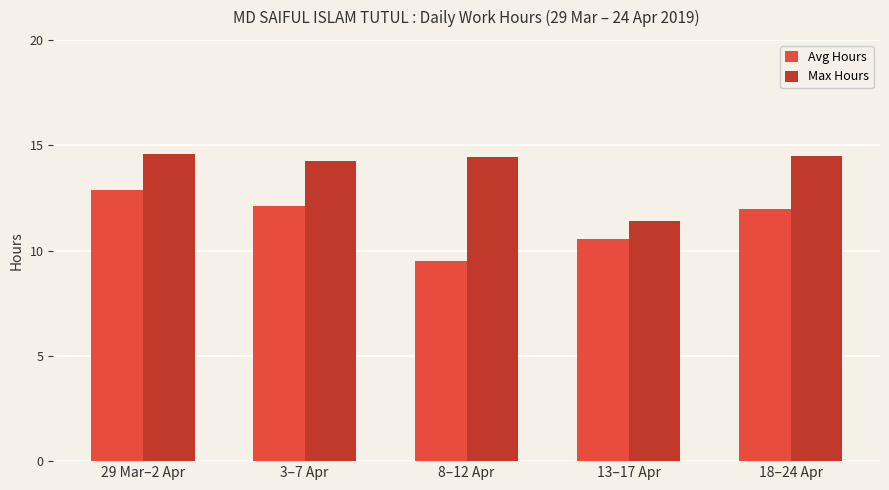

Rank the series by their maximum value, from highest to lowest.

Max Hours, Avg Hours